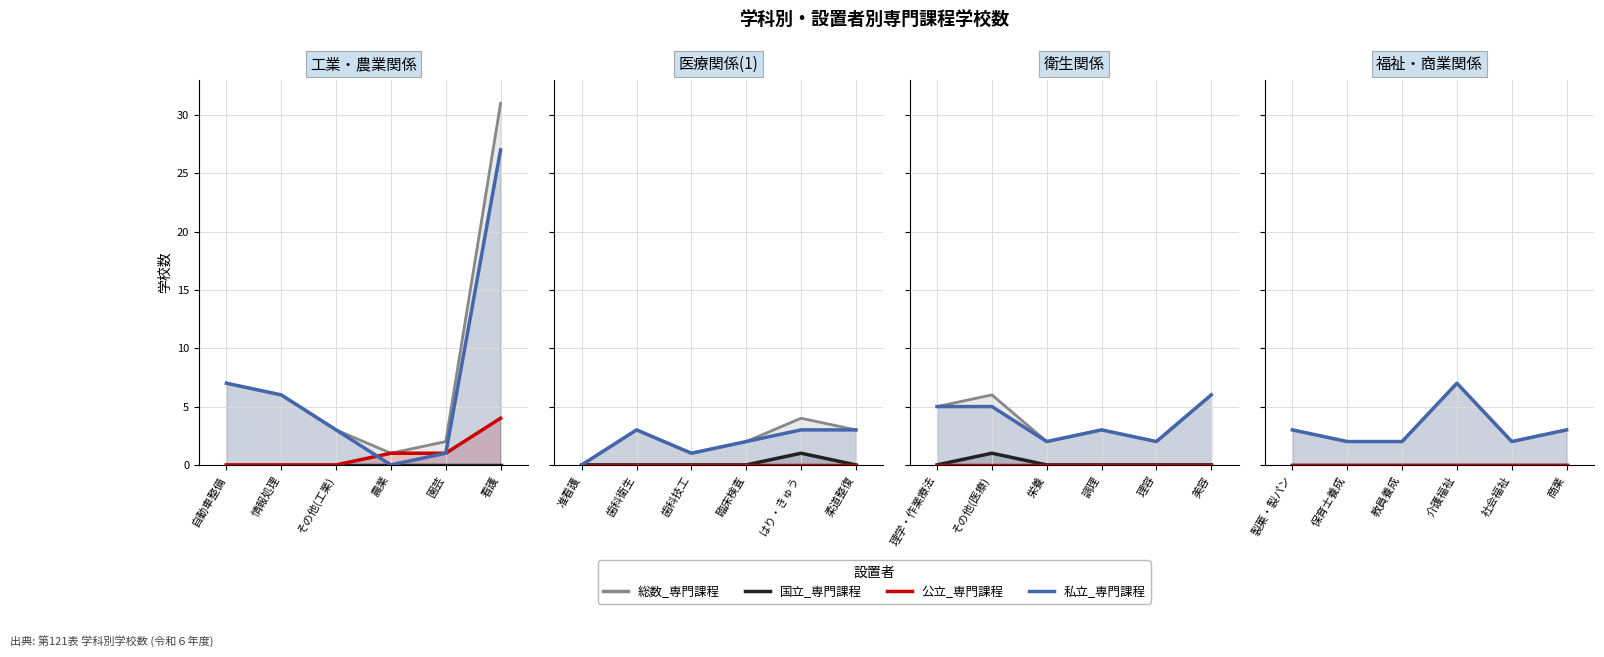

Read the 総数_専門課程 value at 19.

2